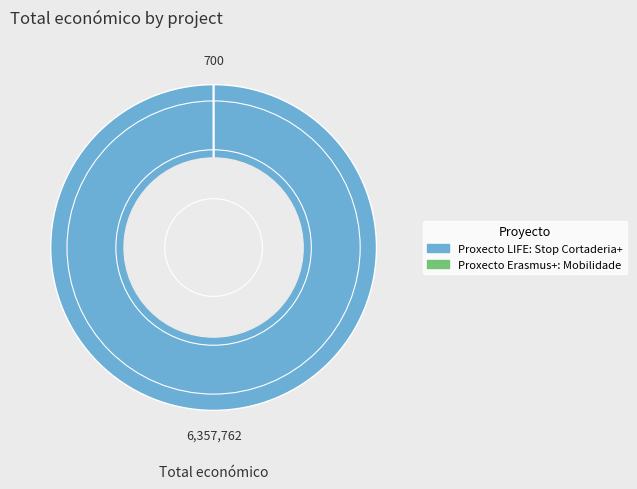

True or false: Proxecto LIFE: Stop Cortaderia+ accounts for 100% of the total.

True